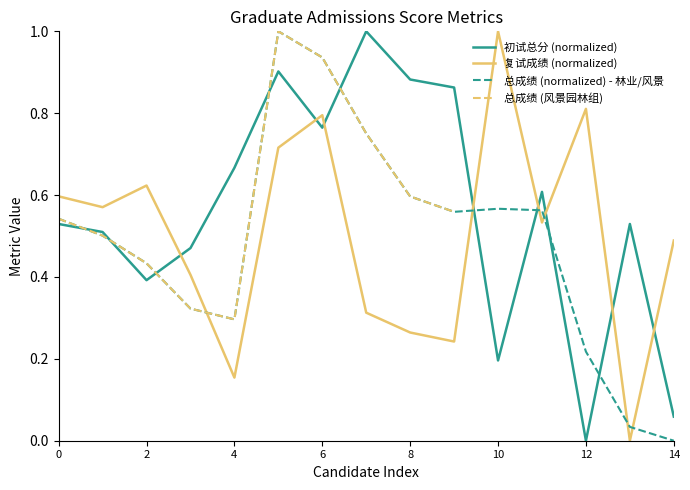

List the series in order of their peak value, lowest first.

初试总分, 复试成绩, 总成绩